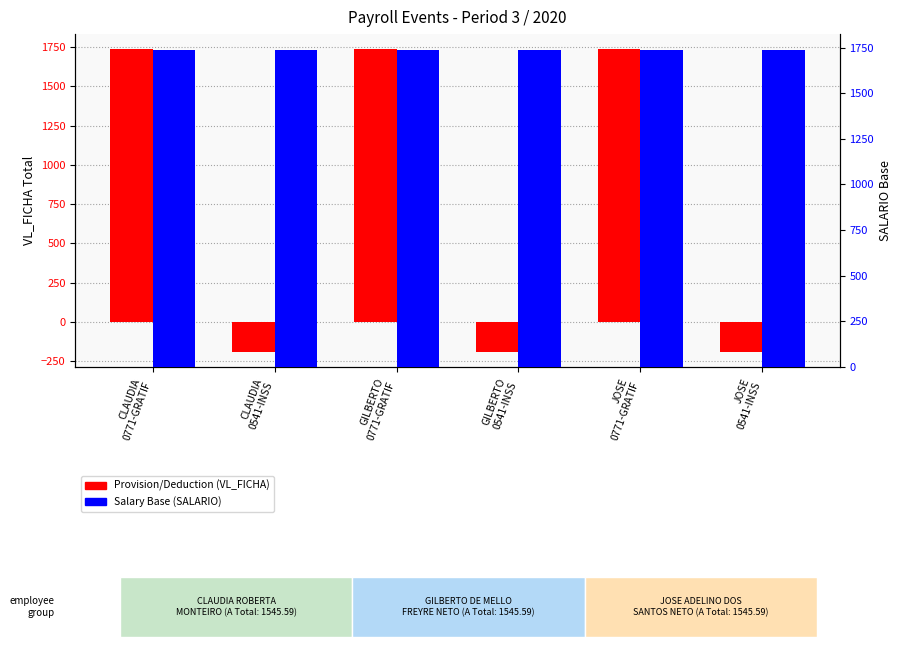

What value does the Provision/Deduction (VL_FICHA) series have at JOSE
0541-INSS?

-191.0